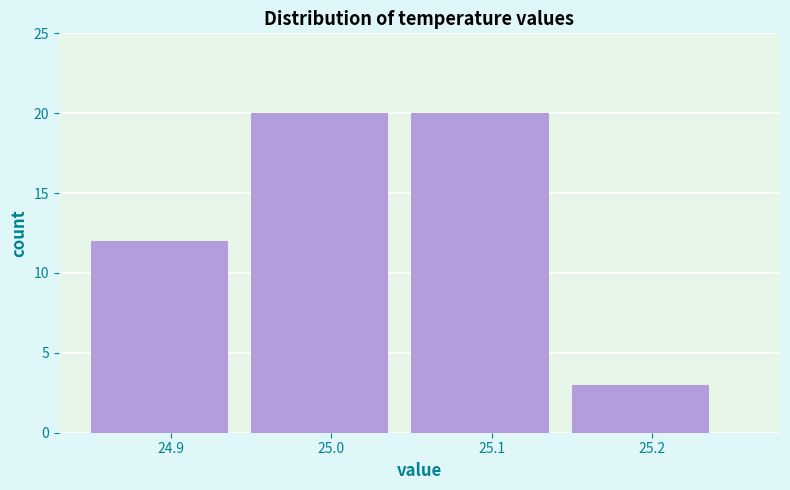

Reading left to right, list every bar in this chart as the range it spans on the x-axis followed by its height. The values are not printed on the chart, so give them approximately, as read against the axis.

24.85 to 24.95: 12
24.95 to 25.05: 20
25.05 to 25.15: 20
25.15 to 25.25: 3